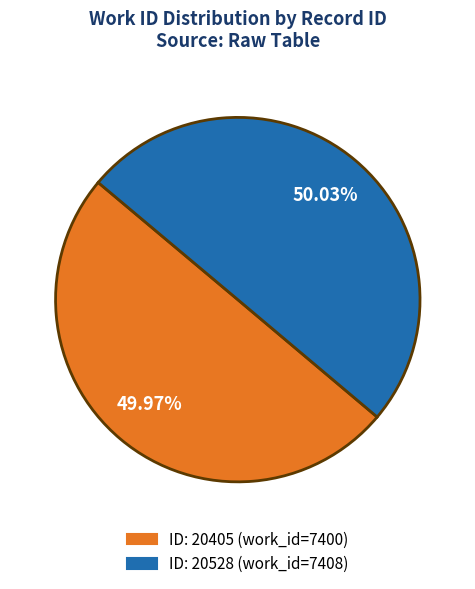

Does any single category account for the majority?

Yes